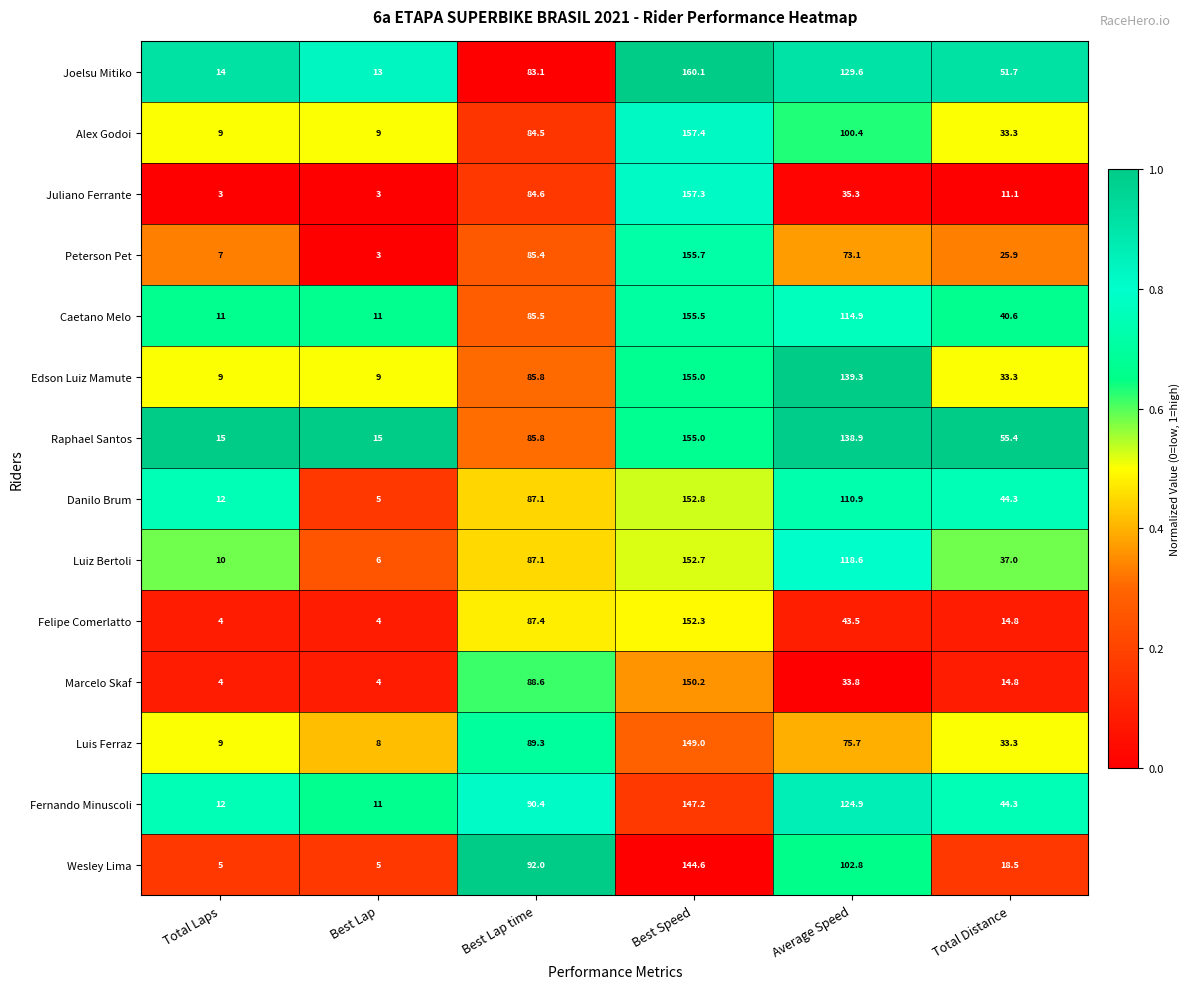

How many data points in Peterson Pet are above 73?

3